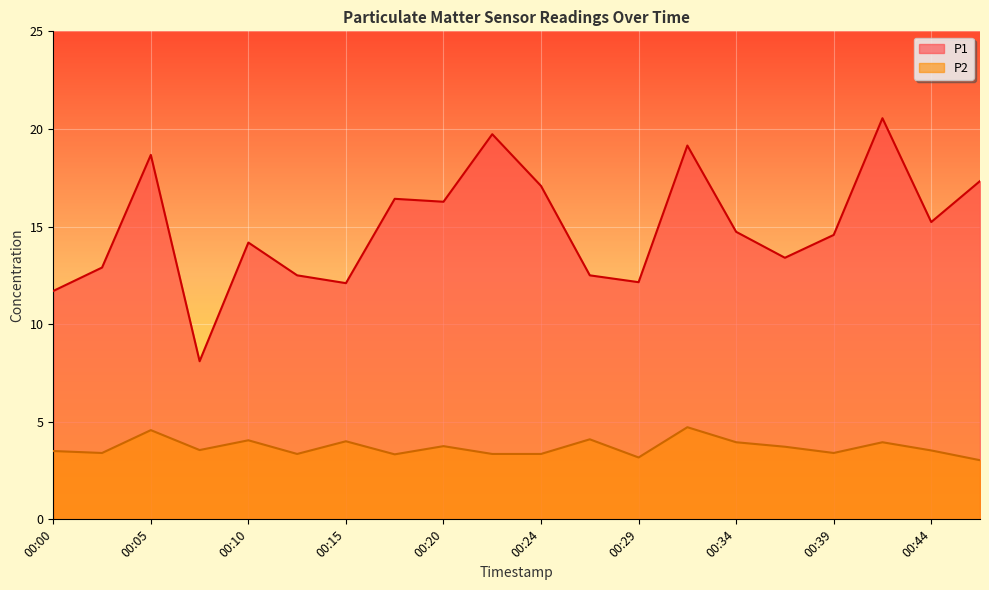

True or false: P2 has a value of 3.4 at 00:12.

True